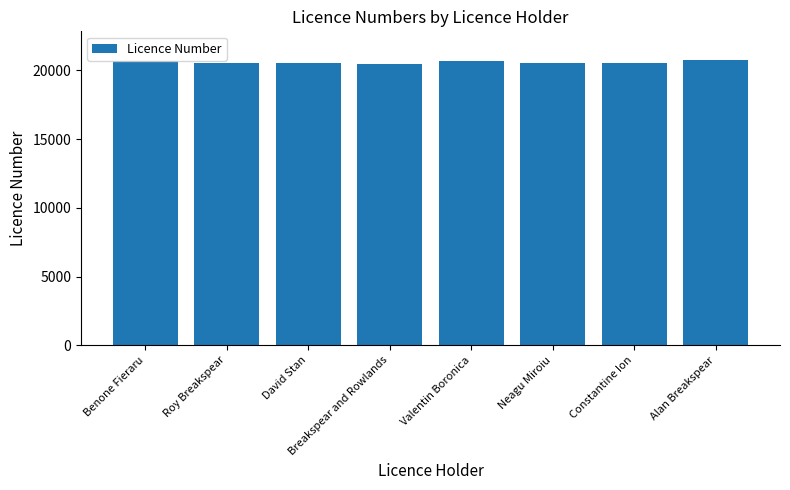

What is the change in value from David Stan to Neagu Miroiu?

-12